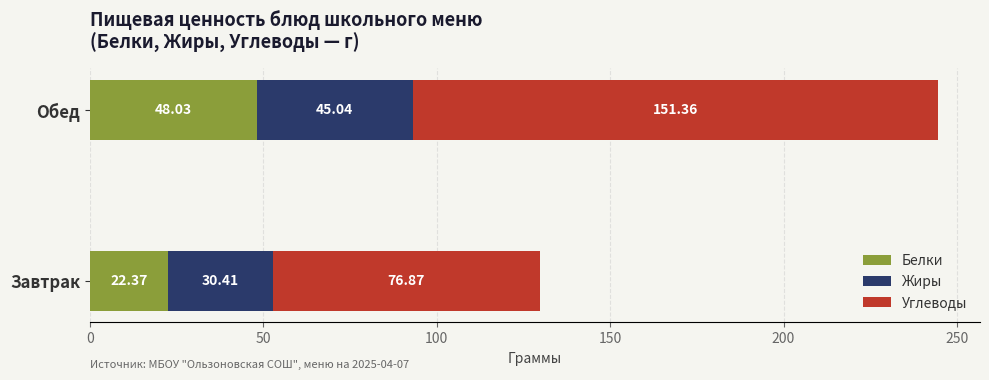

What is the sum of all Белки values?

70.4